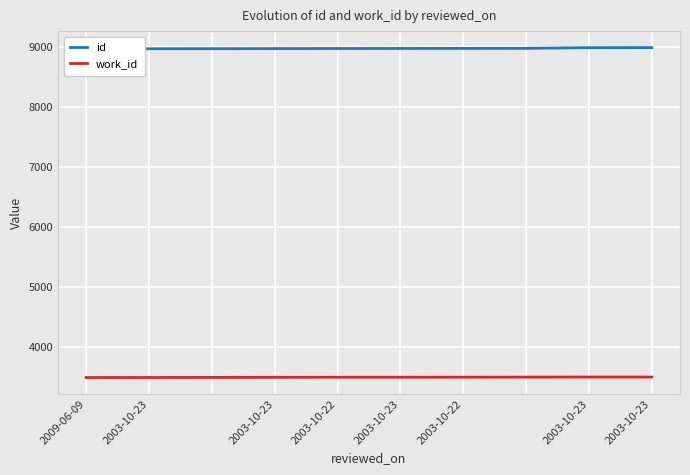

What is the label of the 8th point from the right?

2003-10-23